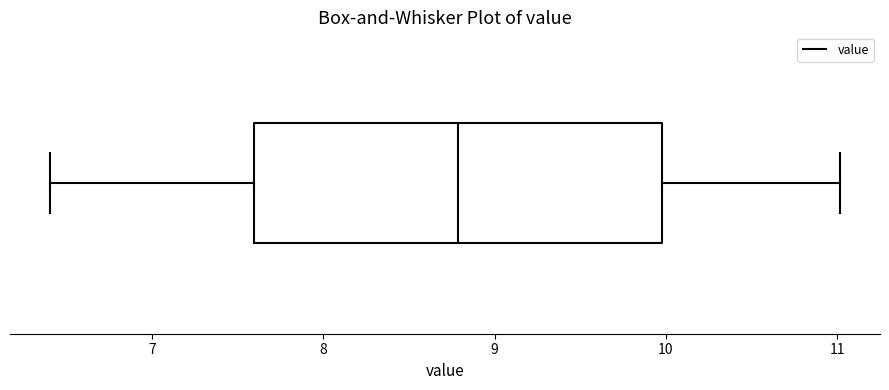

Read this box plot against the x-axis: the position of the median line, the range covered by the box, and the ends of both whiskers. The values are not printed on the chart, so give them approximately, as read against the axis.

median 8.8, box 7.6 to 10.0, whiskers 6.4 to 11.0